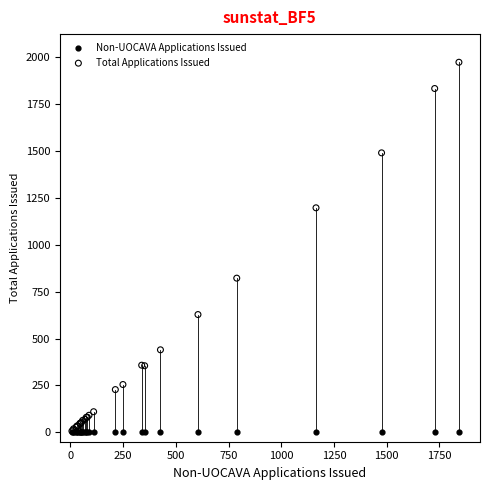

In the Total Applications Issued series, what Y value is closest to 990?

822